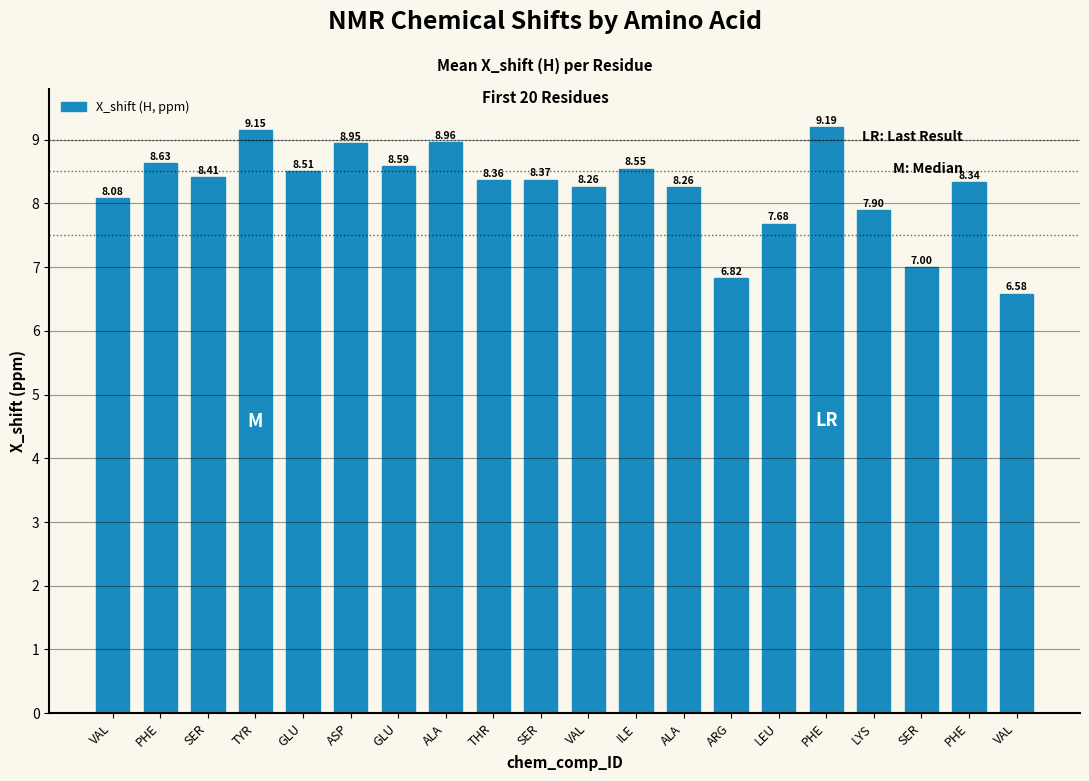

At which label is the value closest to 7?

SER